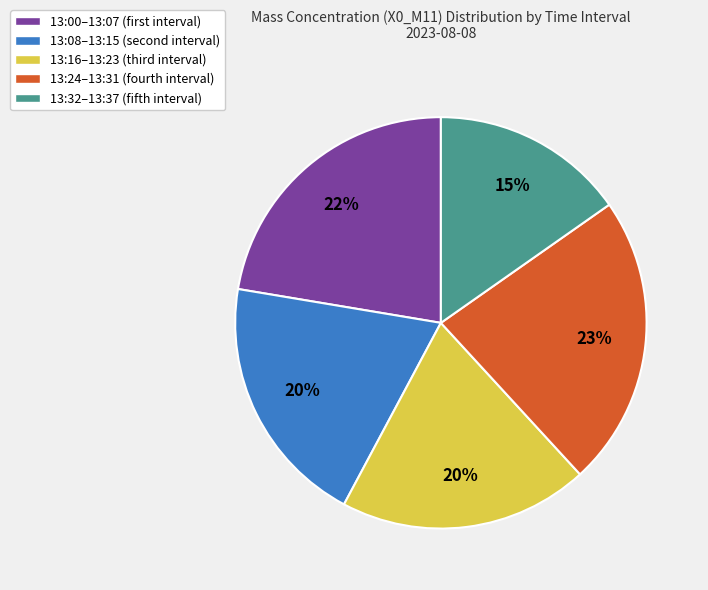

Count the number of slices in the pie.

5